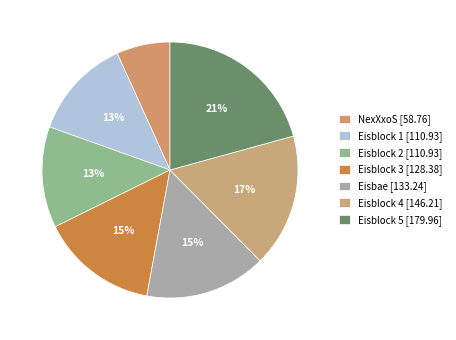

Rank the categories by value from highest to lowest.

AC-1016829
179.964, AC-1016543
146.208, AC-1015965
133.236, AC-1016828
128.376, AC-1013722
110.928, AC-1013721
110.928, AC-10456
58.764